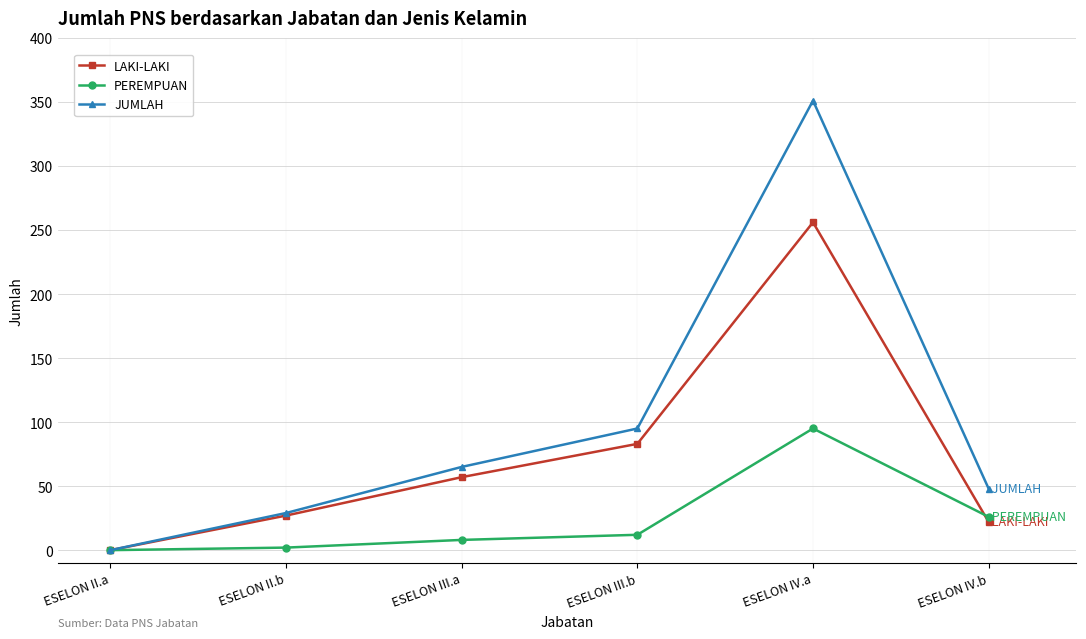

What is the label of the 2nd point from the right?

ESELON IV.a